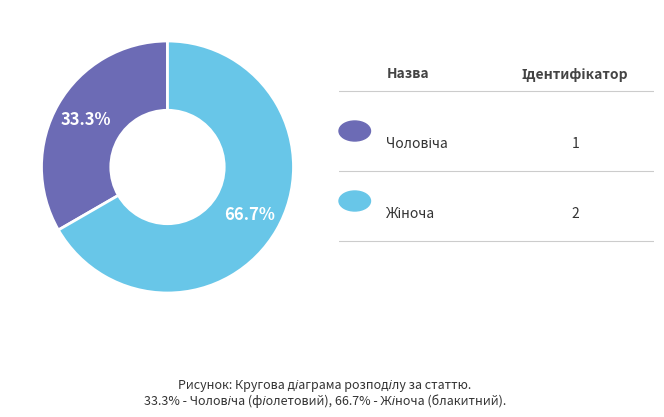

To the nearest percent, what is the difference between the largest and smallest slice percentages?

33%